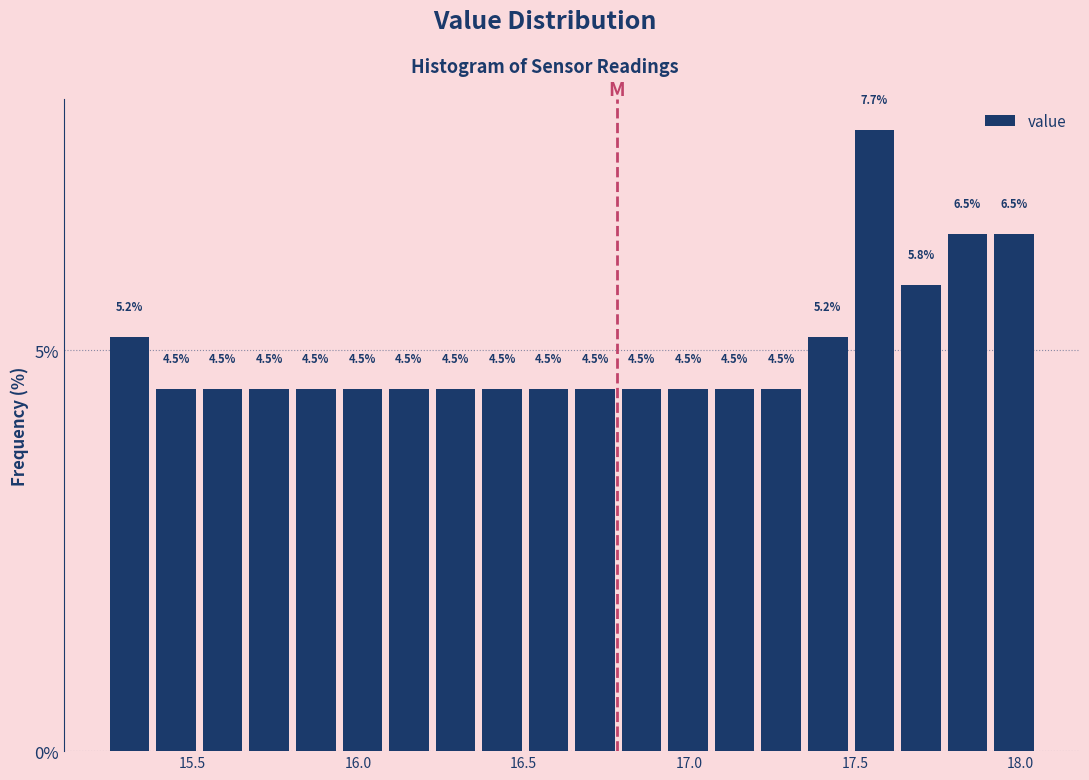

Read against the x-axis, roughly where is the centre of the tallest bar?

17.55